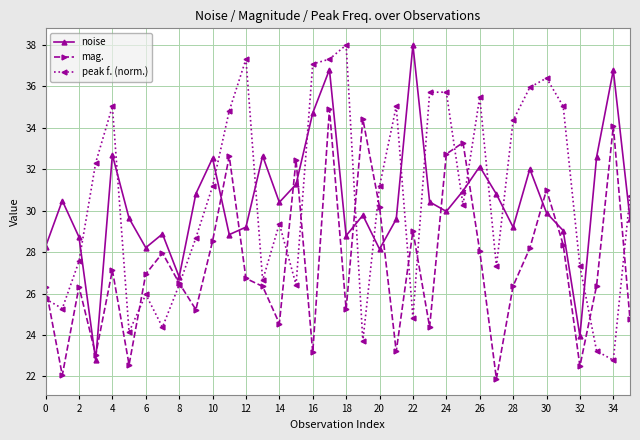

In noise, how many points are lower than both neighbors (excluding endpoints)?

10